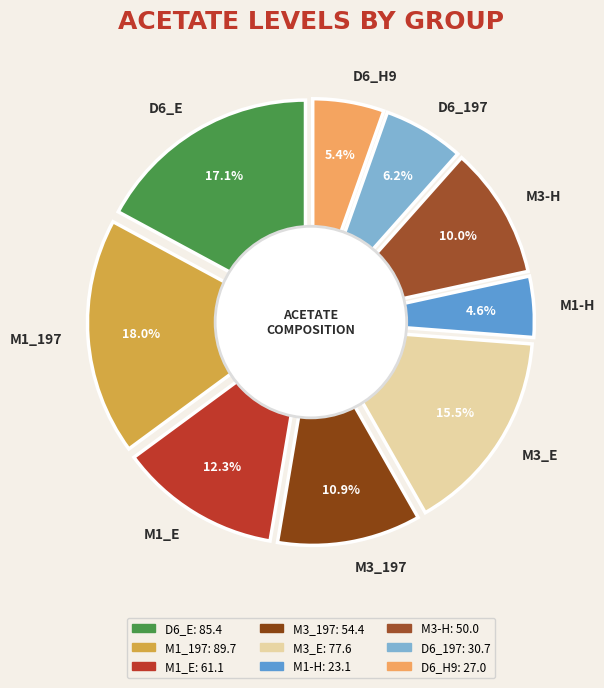

Between D6_197 and M3-H, which is larger?

M3-H